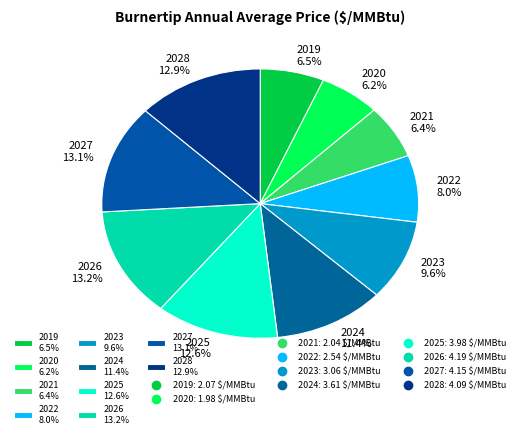

Which has a higher value, 2027 13.1% or 2025 12.6%?

2027 13.1%